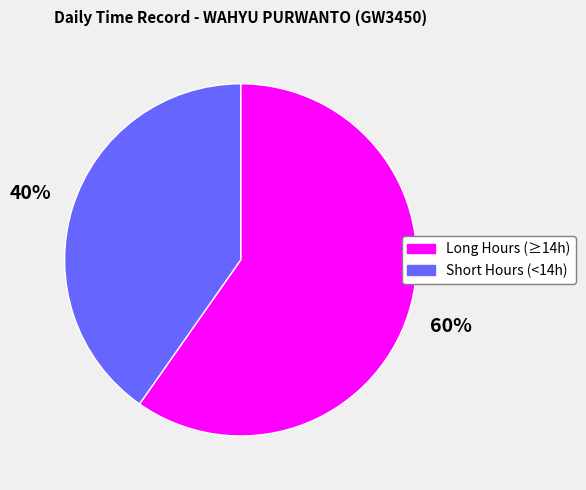

To the nearest percent, what is the average slice percentage?

50%